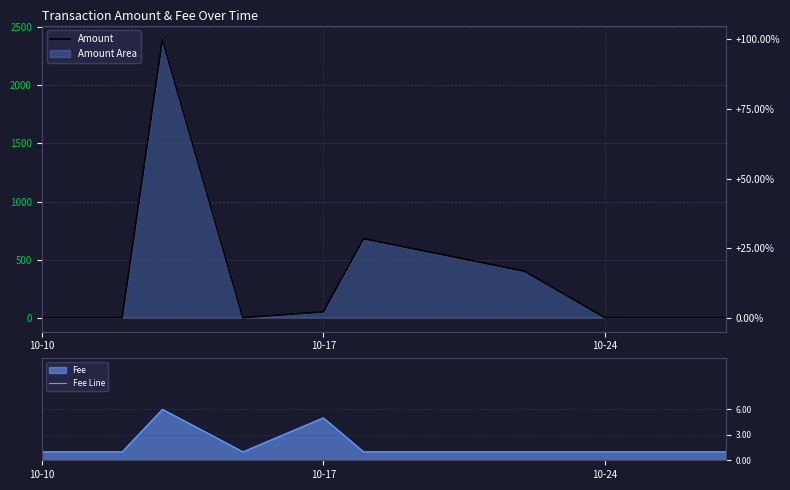

How many lines are shown in the chart?

2